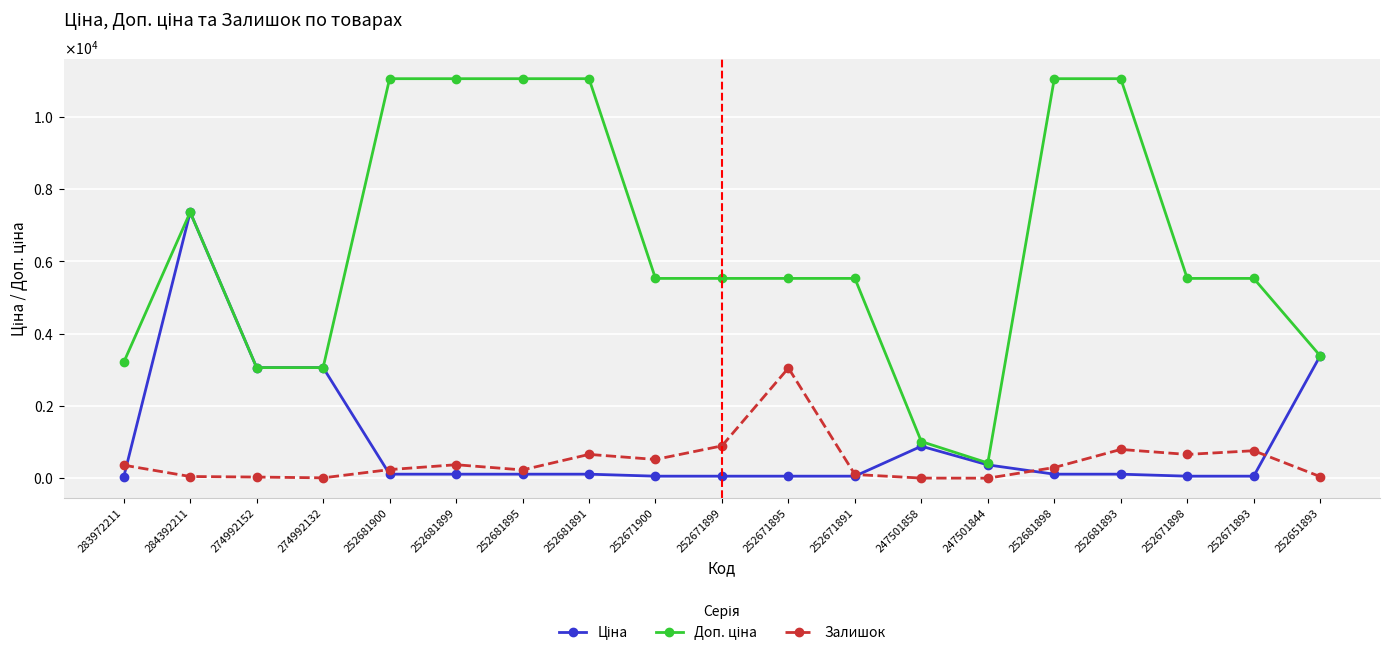

At 252671893, list the series in order from smallest to largest.

Ціна, Залишок, Доп. ціна